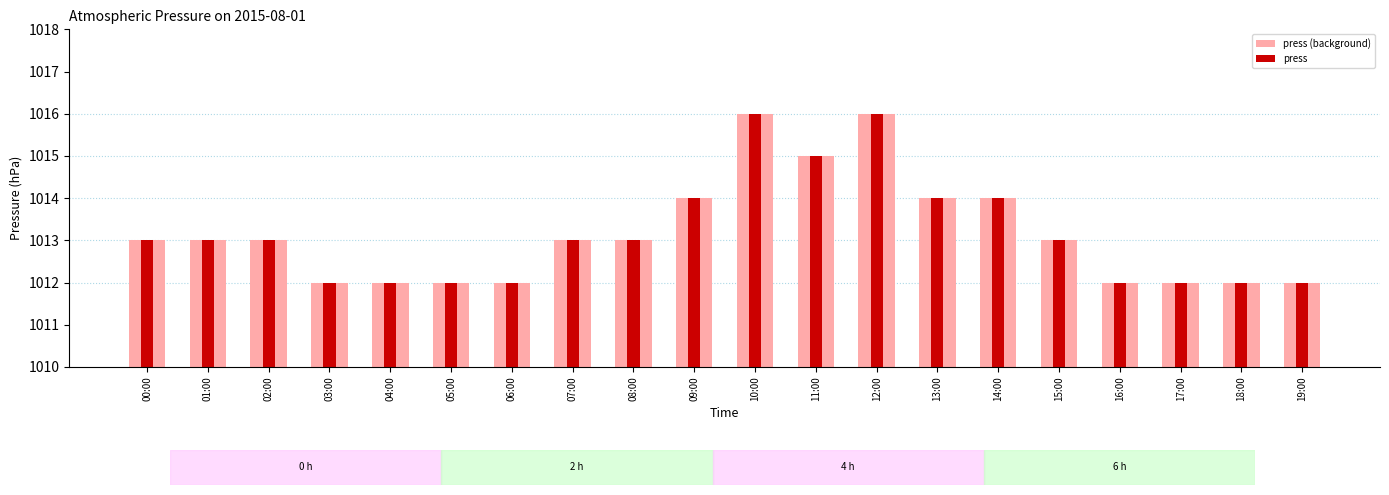

Is the value of press (background) at 08:00 greater than the value of press at 17:00?

Yes